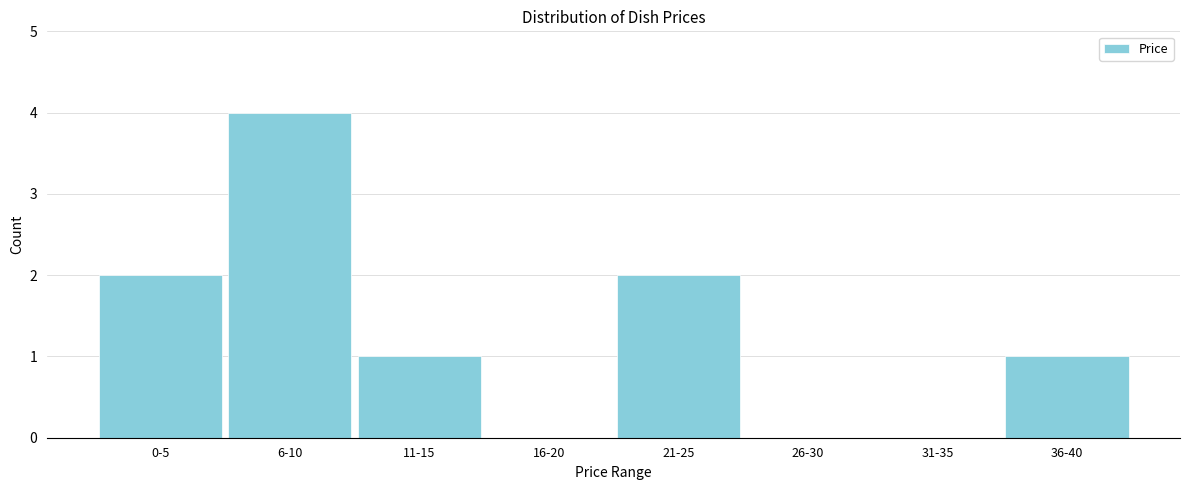

Reading right to left, transcribe all the data shown in this chart.

36-40=1	31-35=0	26-30=0	21-25=2	16-20=0	11-15=1	6-10=4	0-5=2